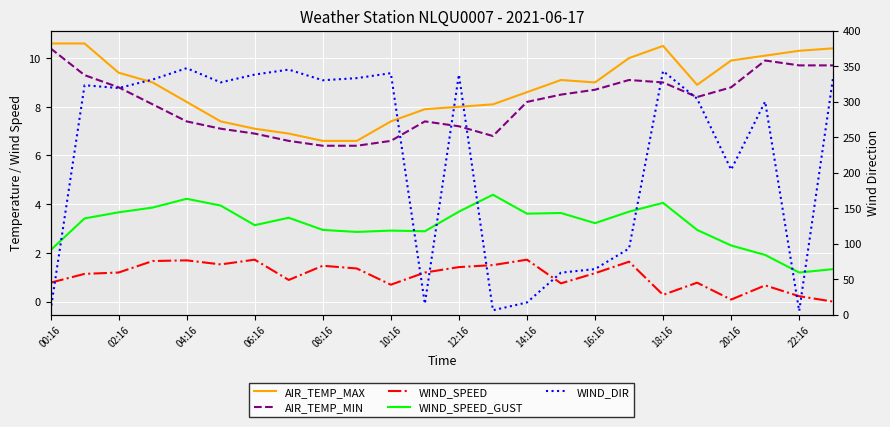

Between 10:16 and 22:16, which is larger?

22:16